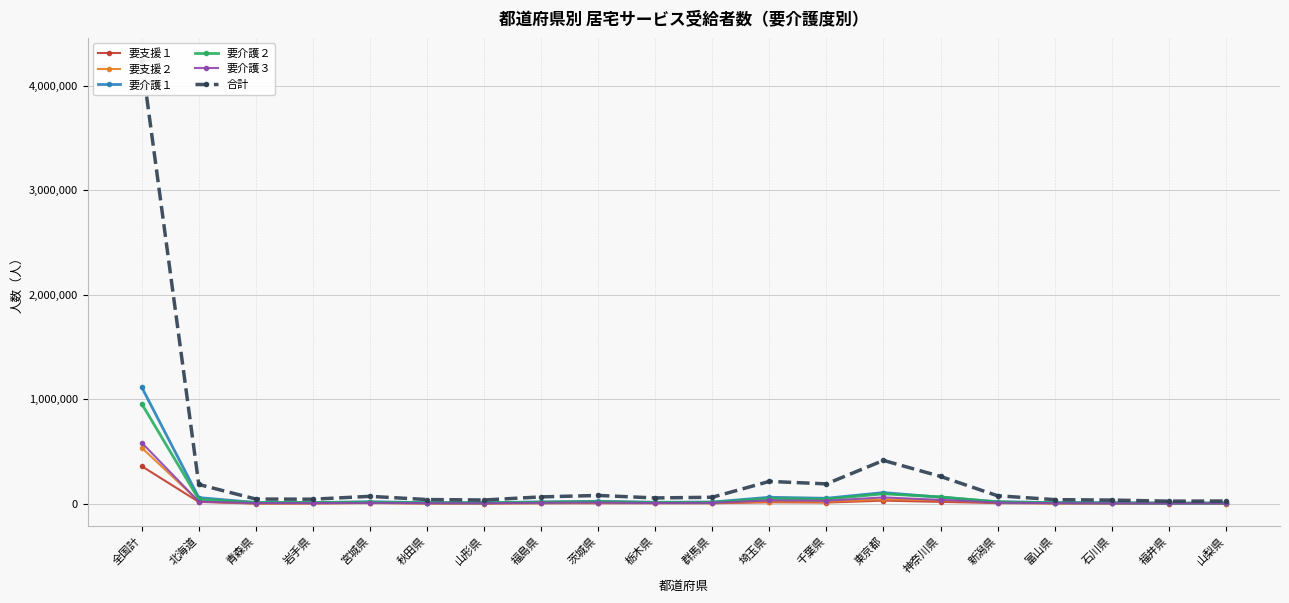

Count the number of categories in the chart.

20